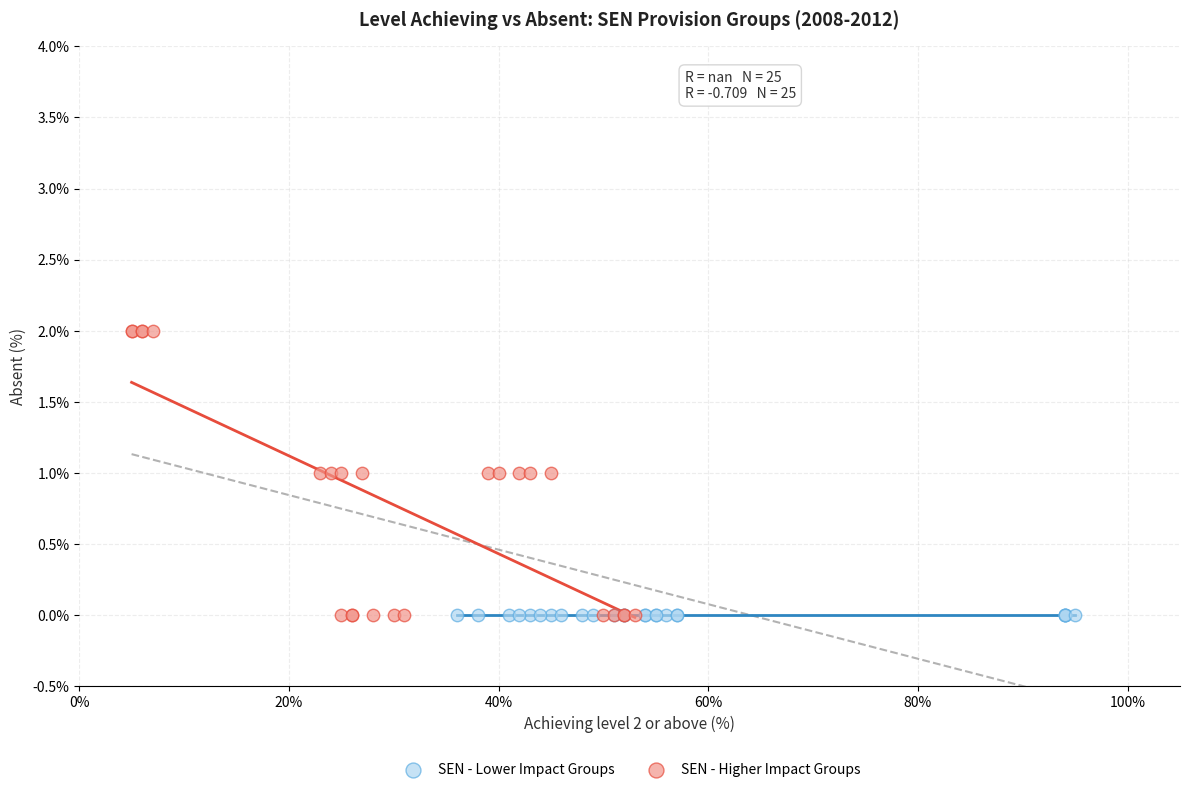

Which series contains the highest Y value?

SEN - Higher Impact Groups